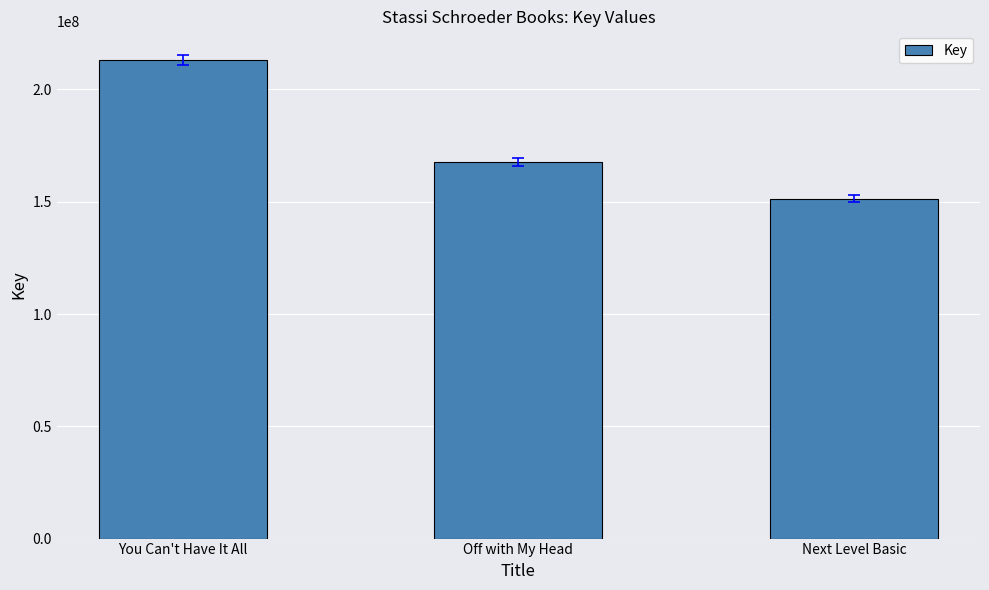

What is the label of the 1st bar from the left?

You Can't Have It All